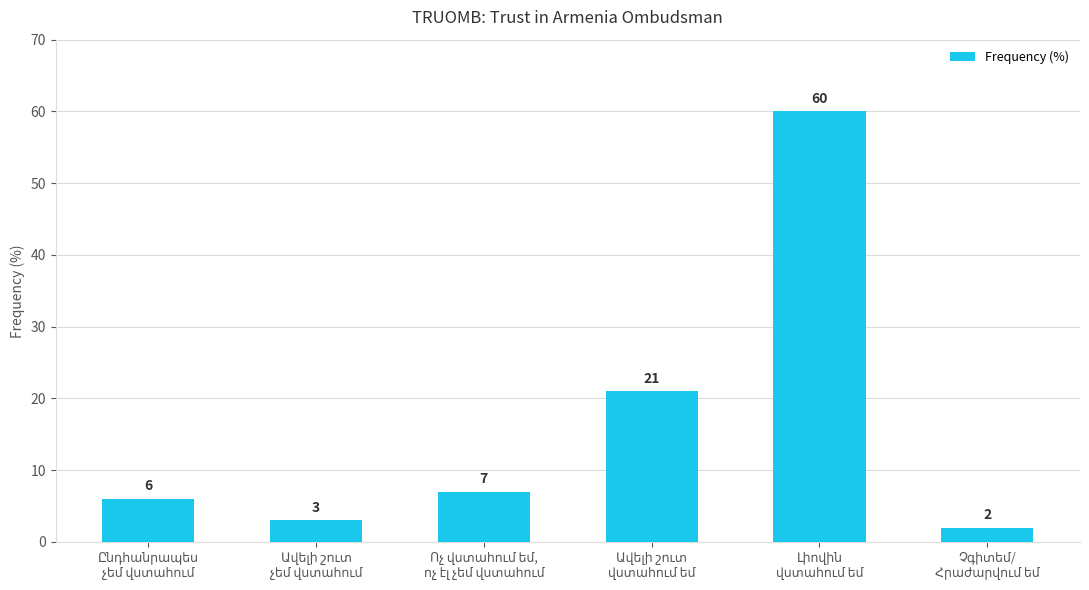

What is the value of the 1st bar from the left?

6